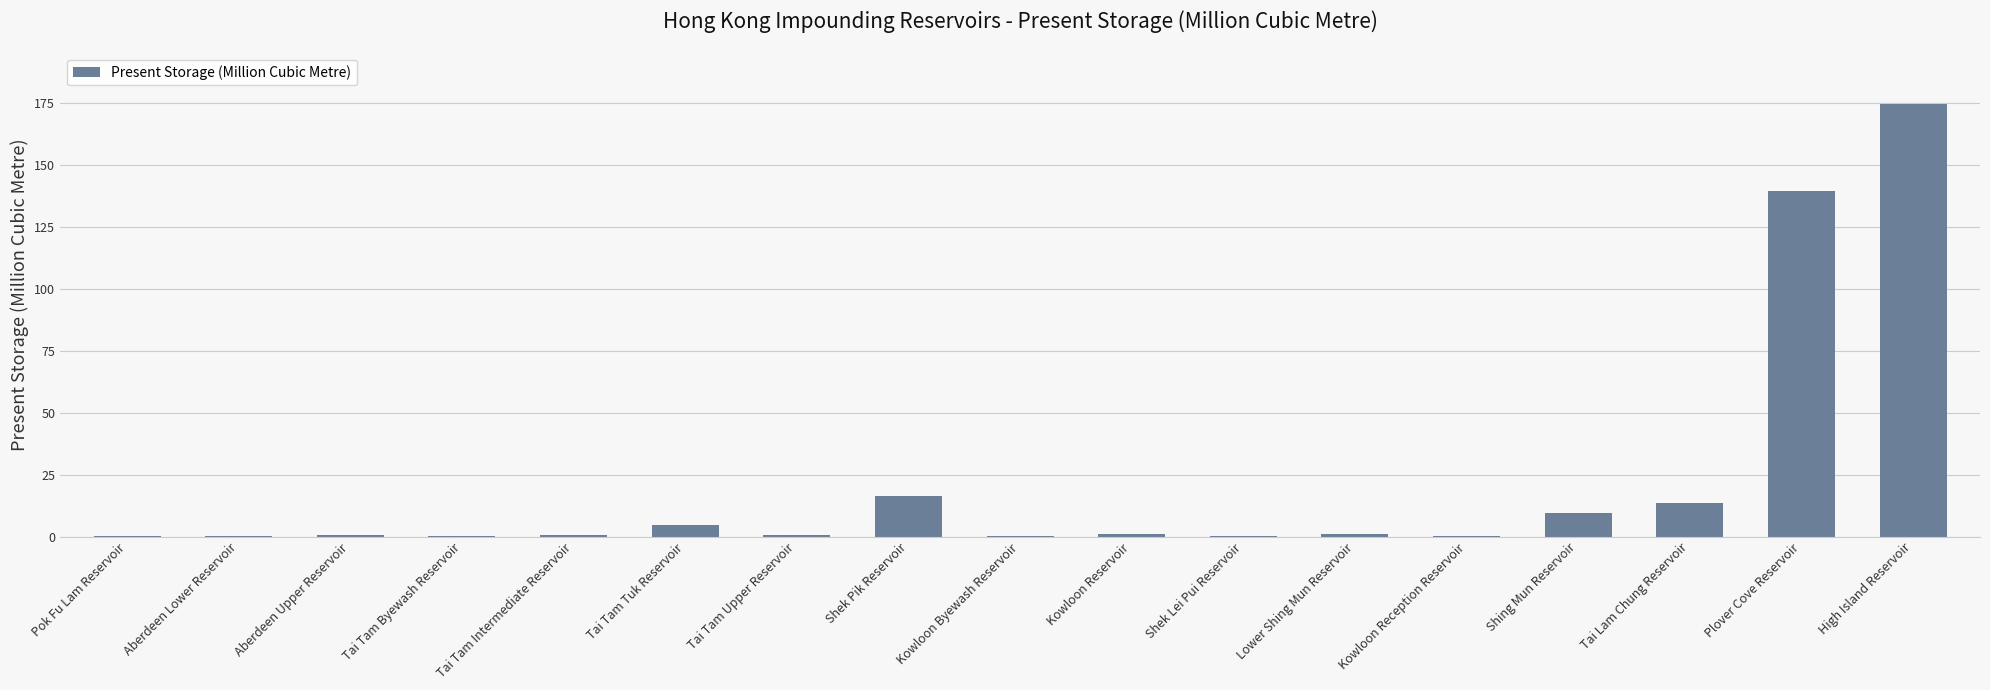

Are the bars horizontal?

No